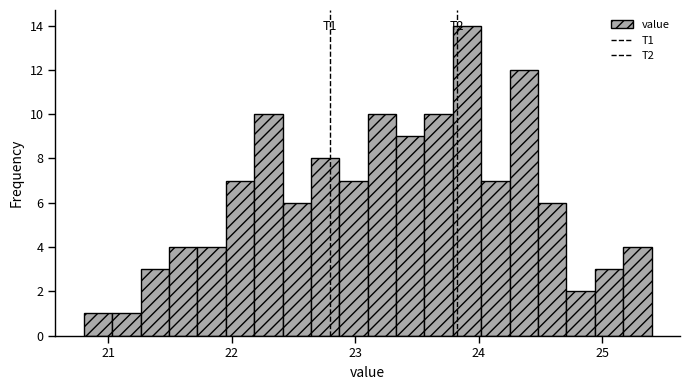

Around what value on the x-axis is the tallest bar? Give the approximate position of its centre, as read against the axis.

23.9